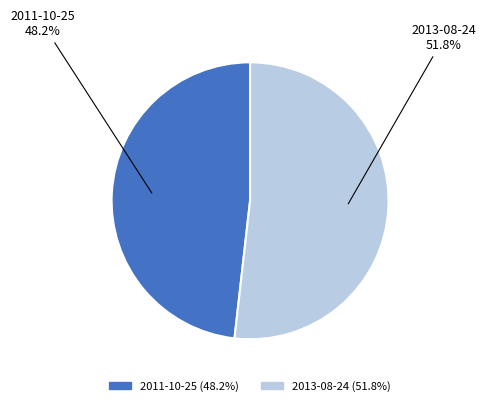

Rank the categories by value from lowest to highest.

2011-10-25, 2013-08-24